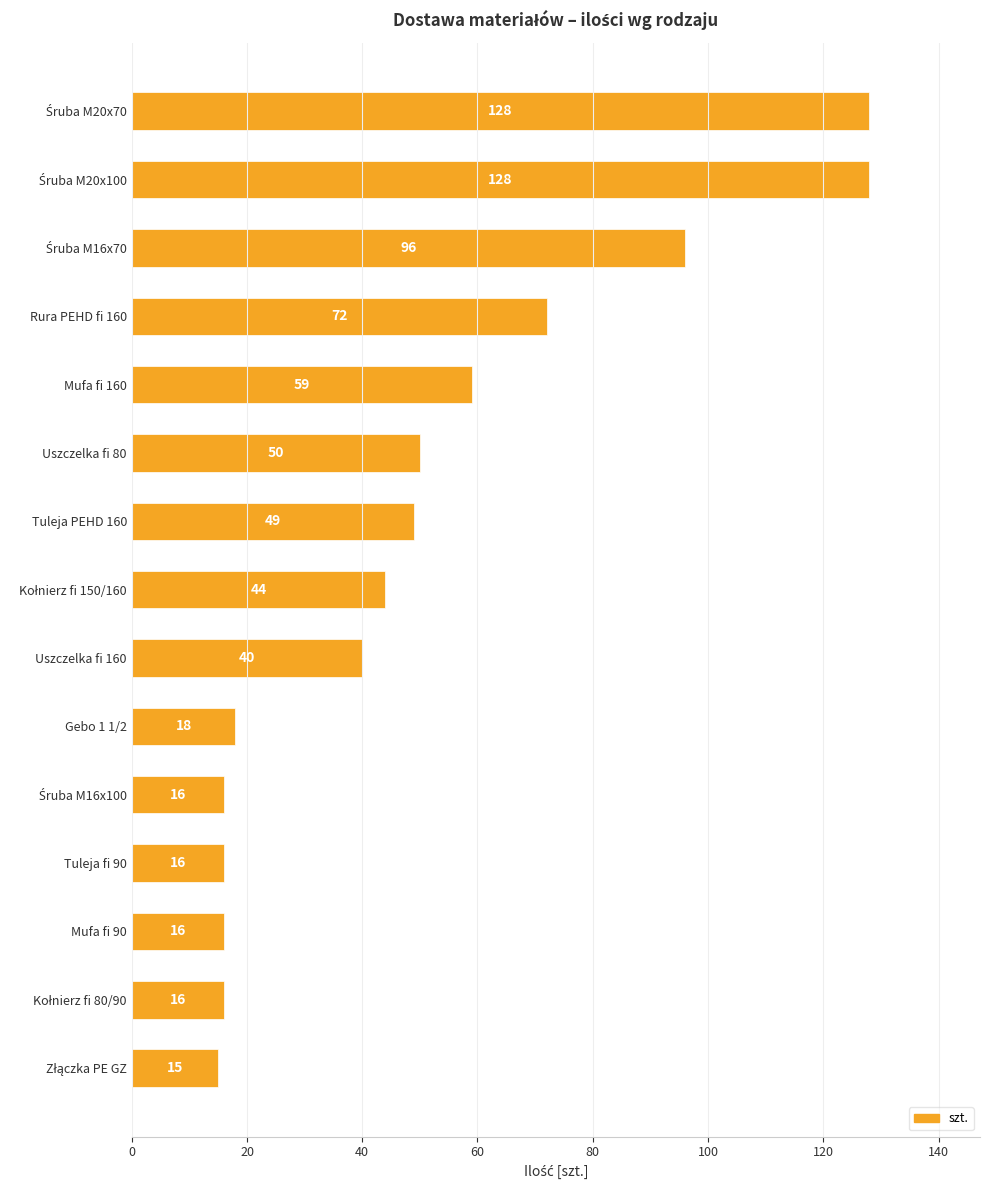

Is it true that the value at Tuleja fi 90 is 10?

False